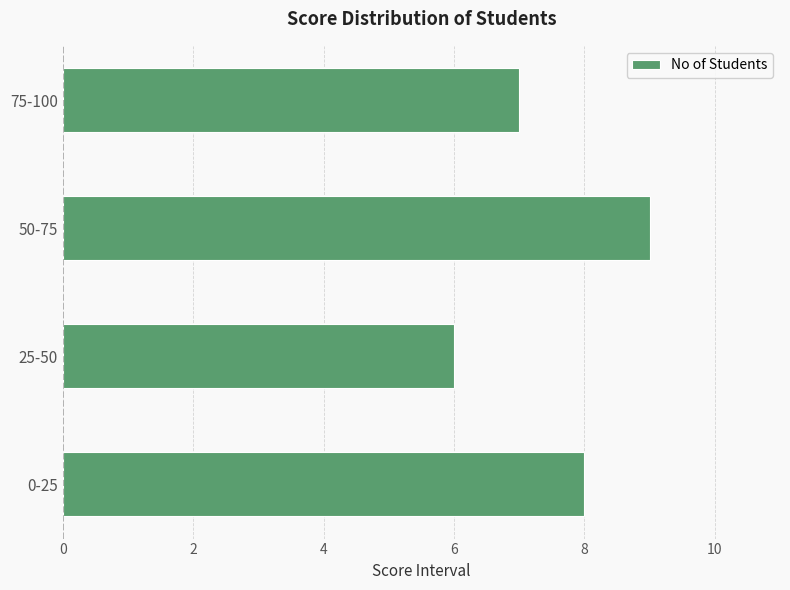

The value at 0-25 is 11. True or false?

False